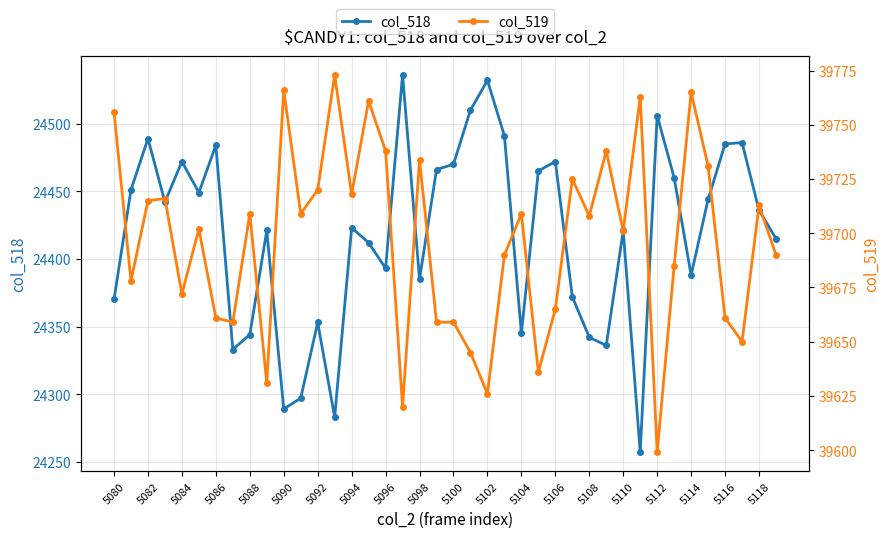

Is it true that col_518 equals 24472 at 5084?

True